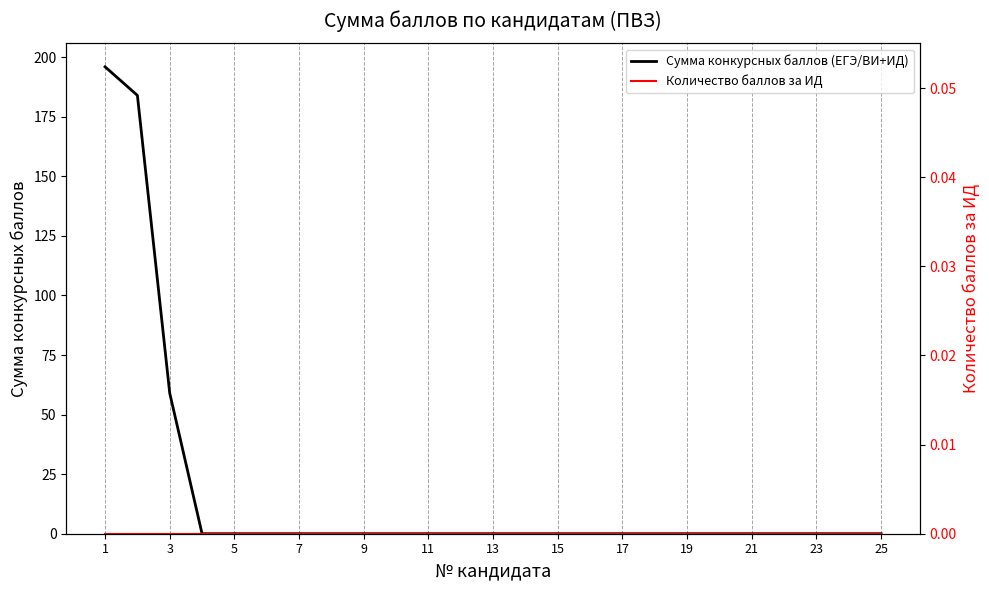

What is the difference between the second highest and minimum values in the Сумма конкурсных баллов (ЕГЭ/ВИ+ИД) series?

184